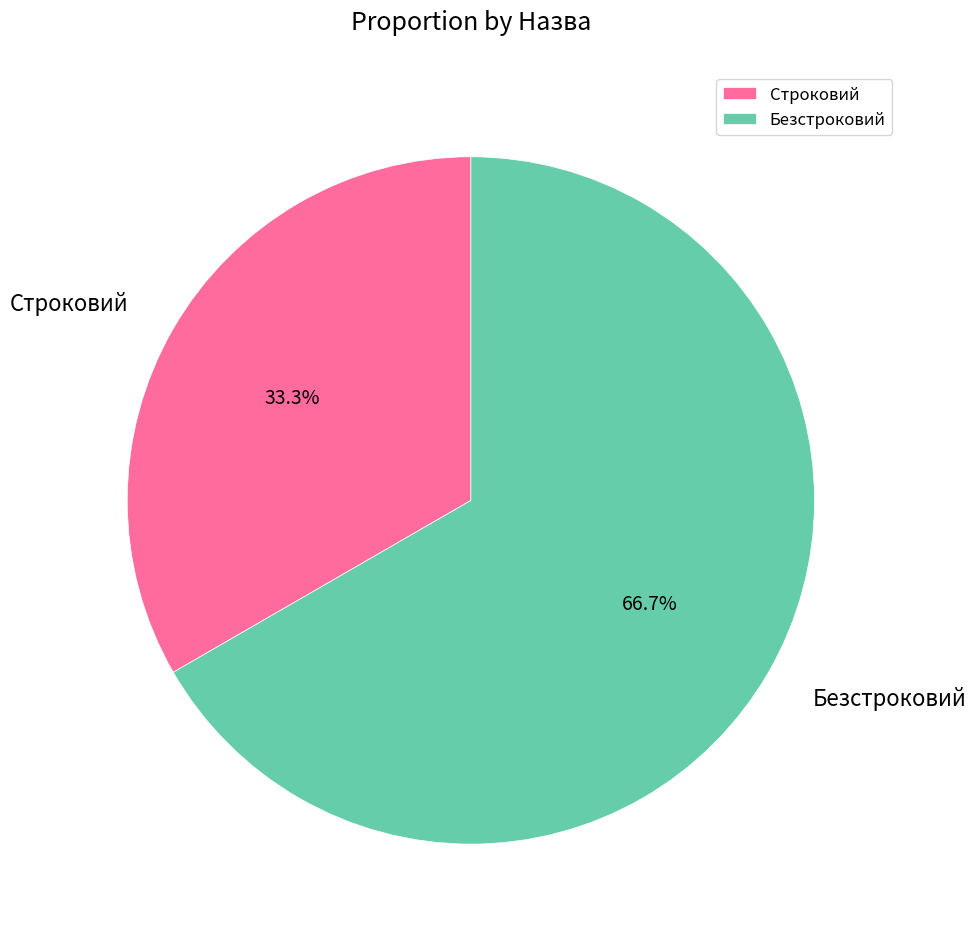

Between Строковий and Безстроковий, which is larger?

Безстроковий